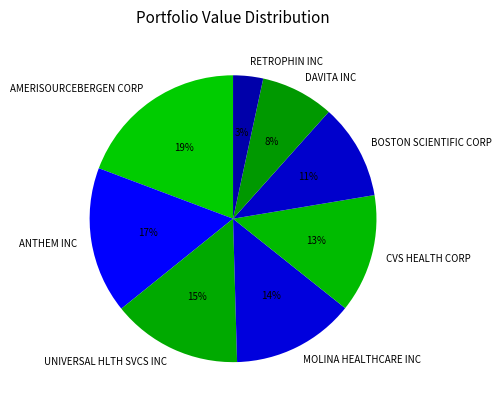

The BOSTON SCIENTIFIC CORP slice represents 11% of the pie. True or false?

True